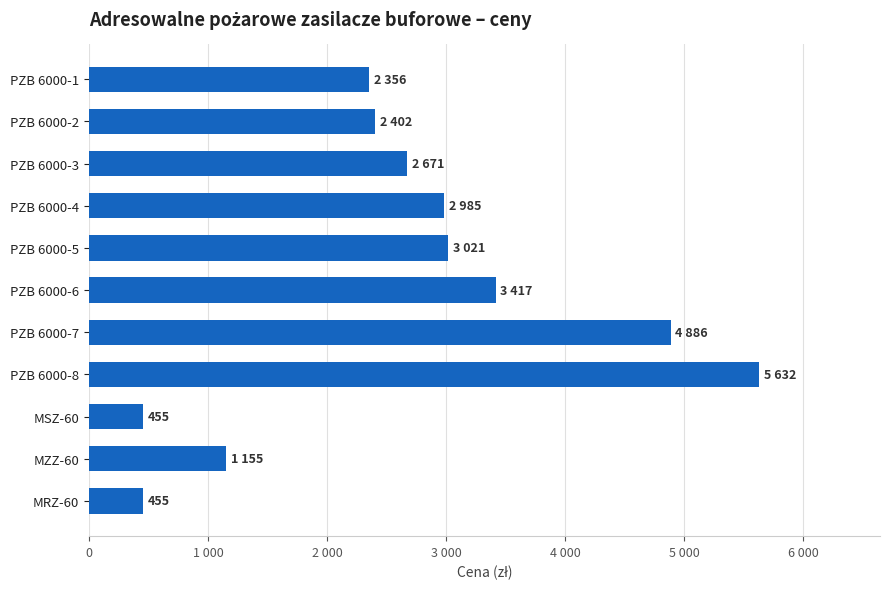

How many series are shown in this chart?

1